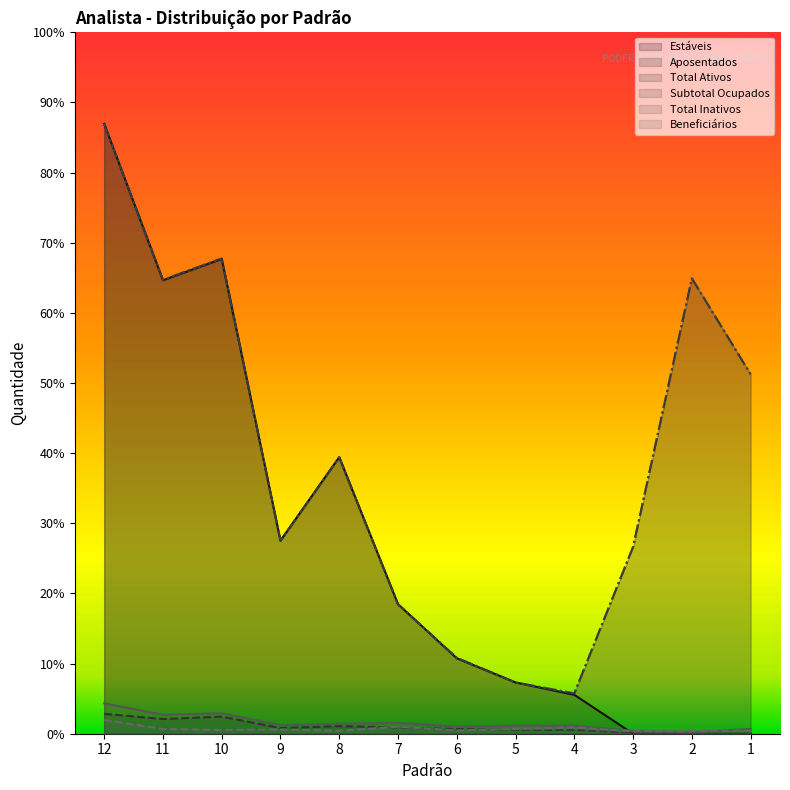

True or false: Subtotal Ocupados and Beneficiários intersect in this chart.

False